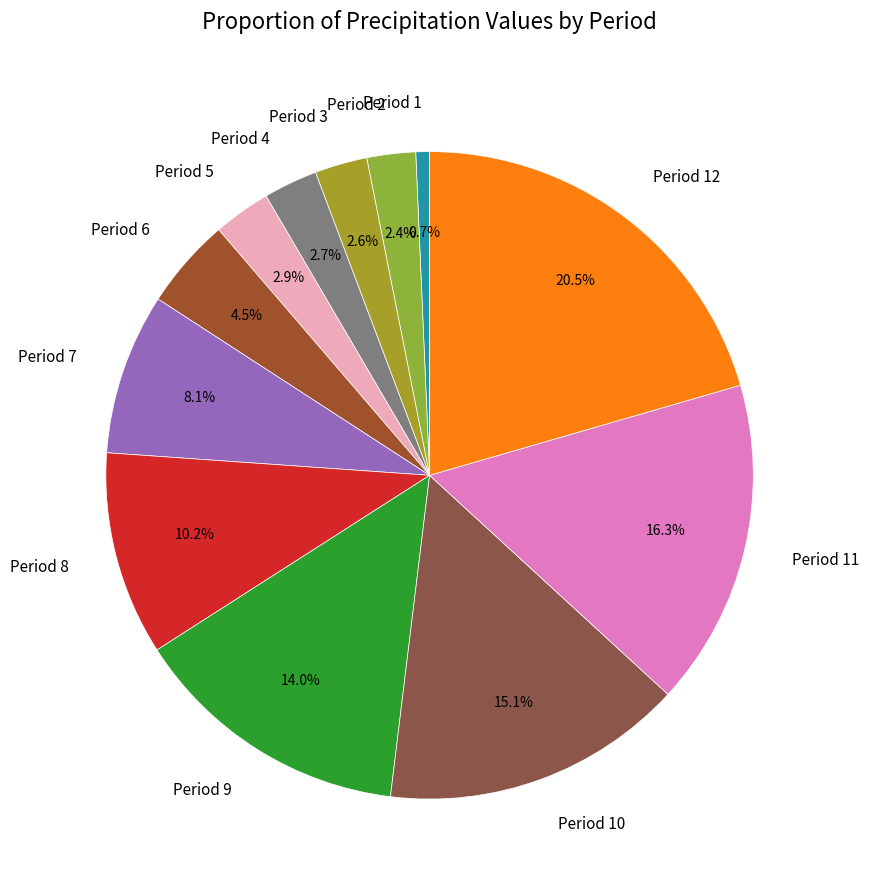

What portion of the pie excludes Period 2?

97.6%